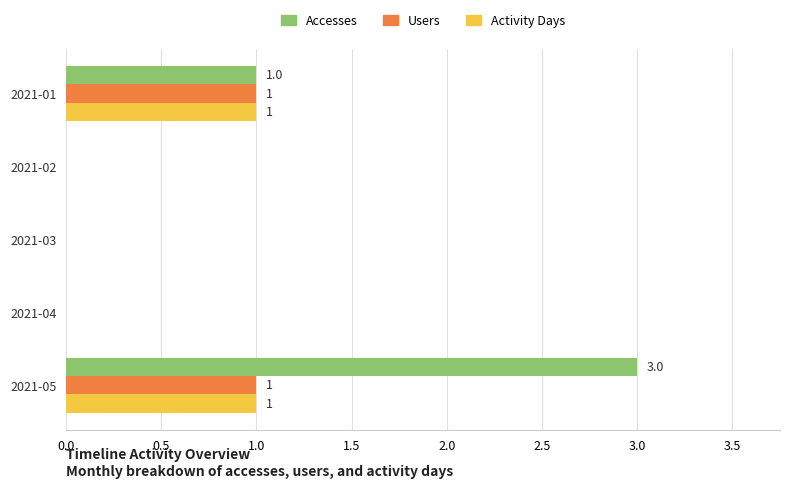

At which category does the chart reach its peak across all series?

2021-05